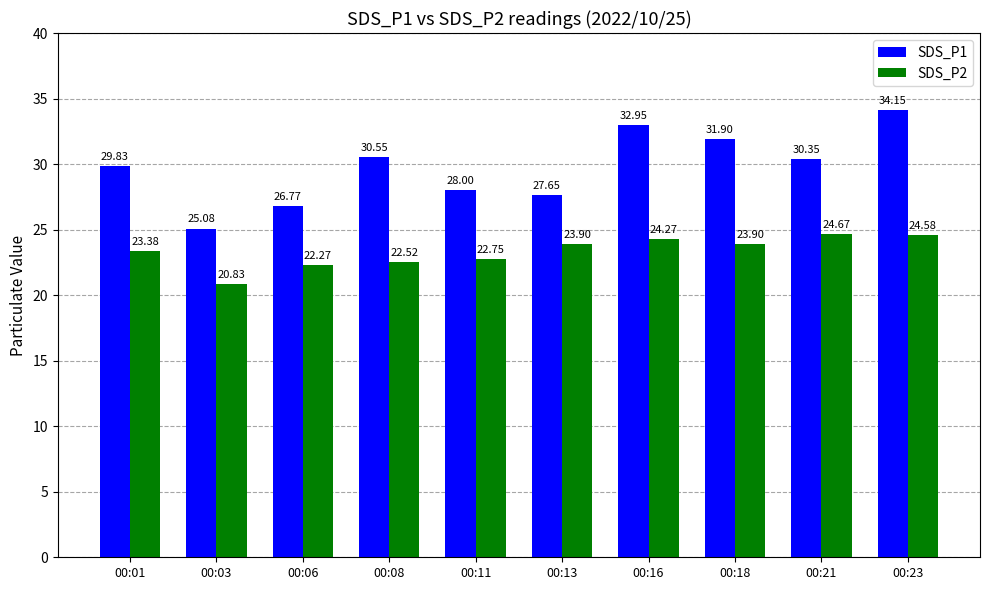

What are all the series names shown in the legend?

SDS_P1, SDS_P2